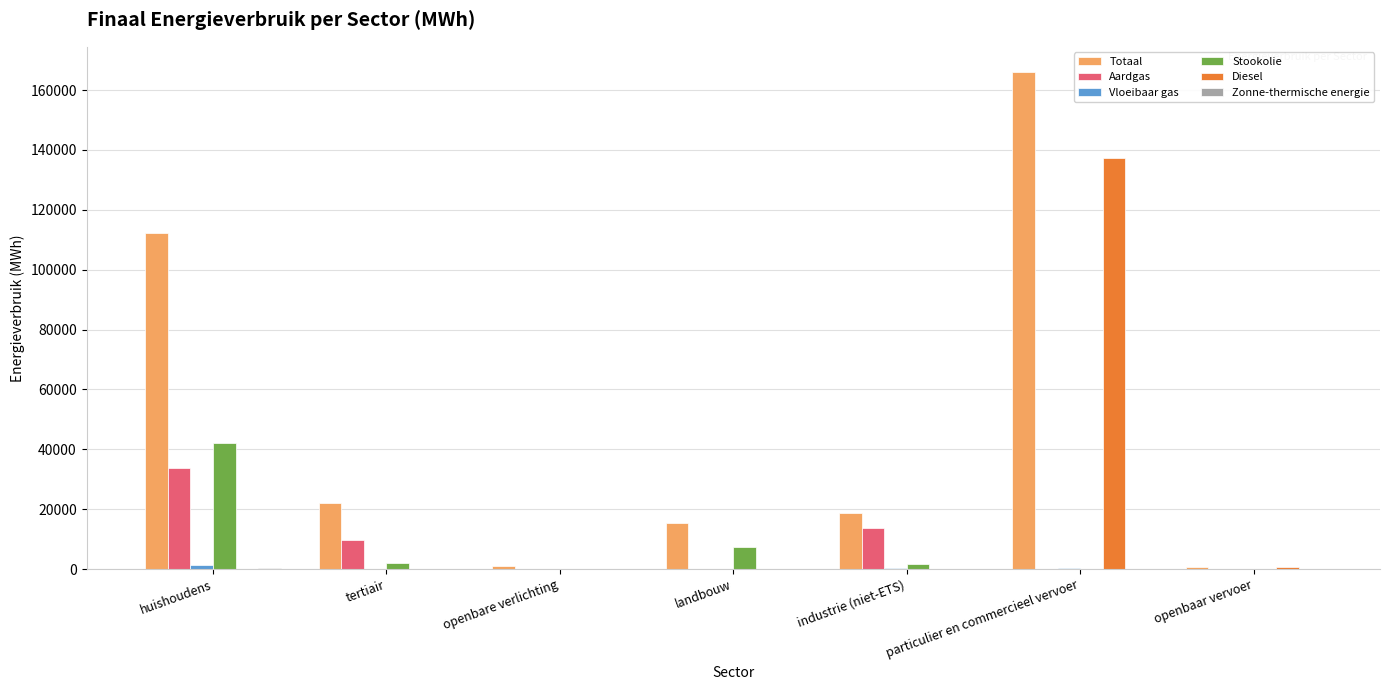

Count the number of data series in this chart.

6